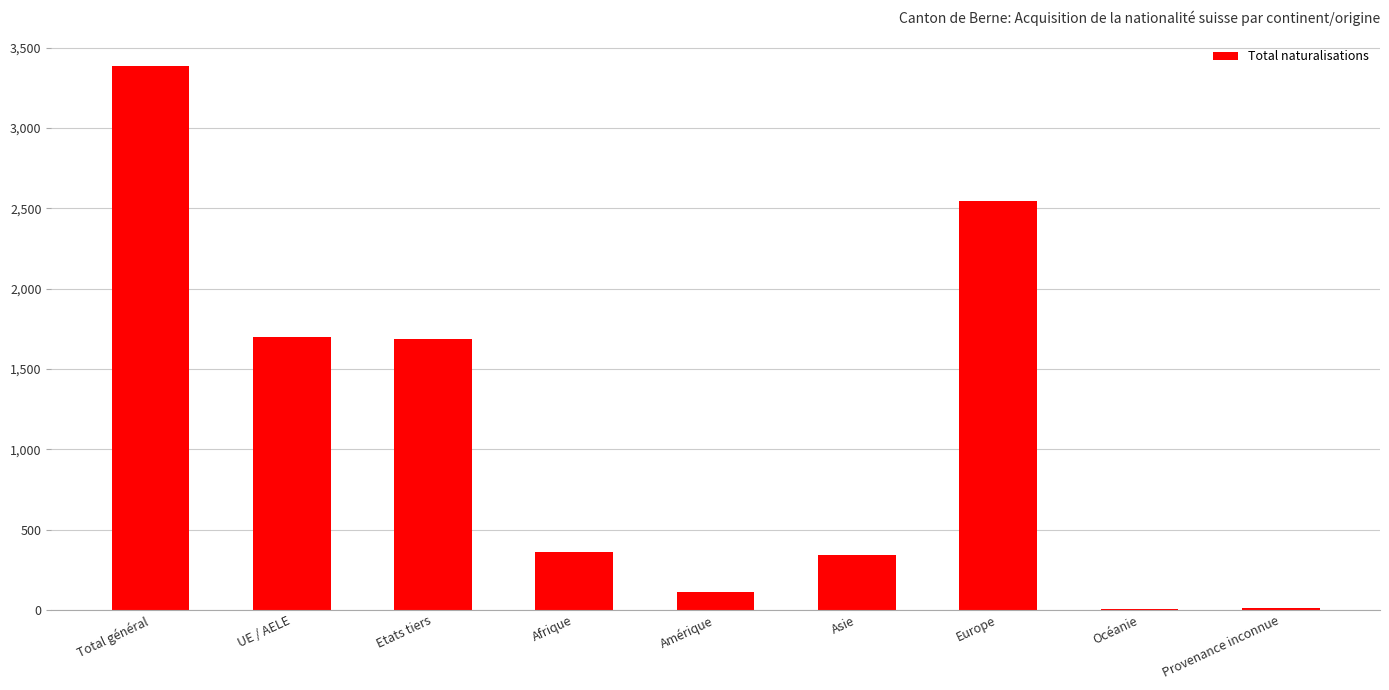

The chart shows a value of 3383 at Total général. True or false?

True